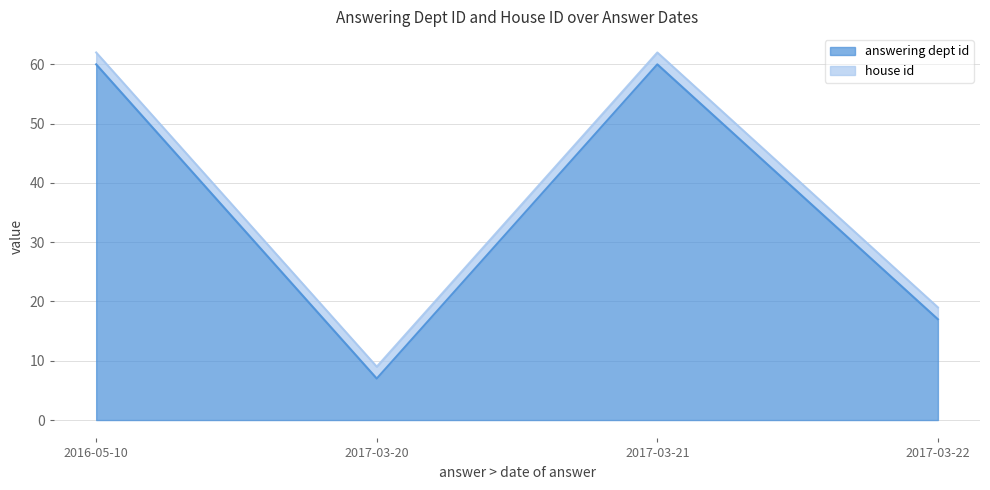

The value of answering dept id at 2017-03-22 is 17. True or false?

True